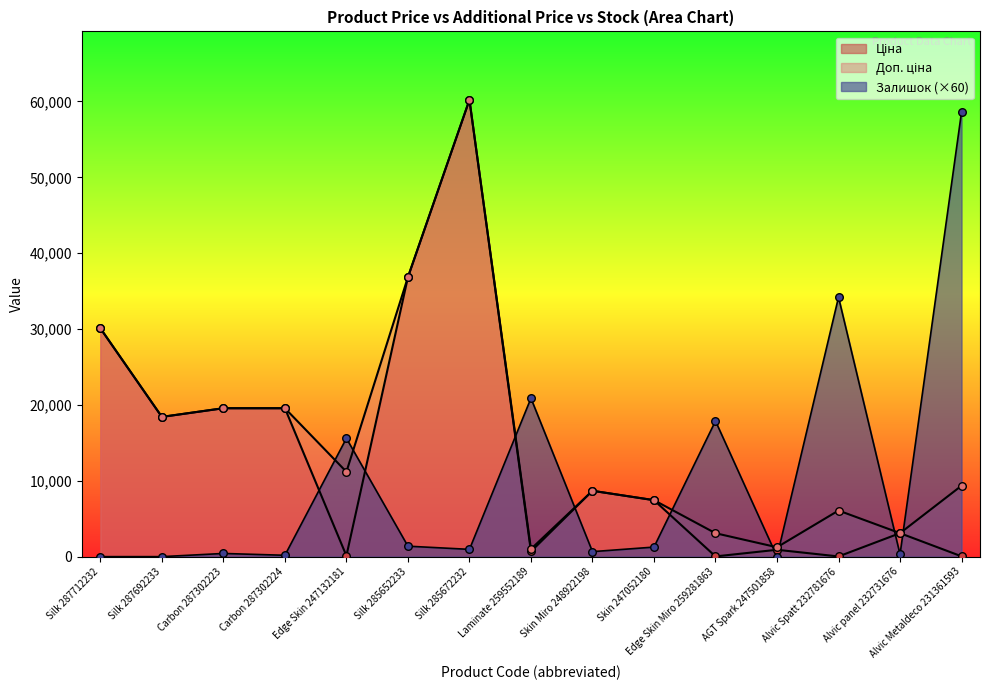

At how many categories does at least one series exceed 2447?

14